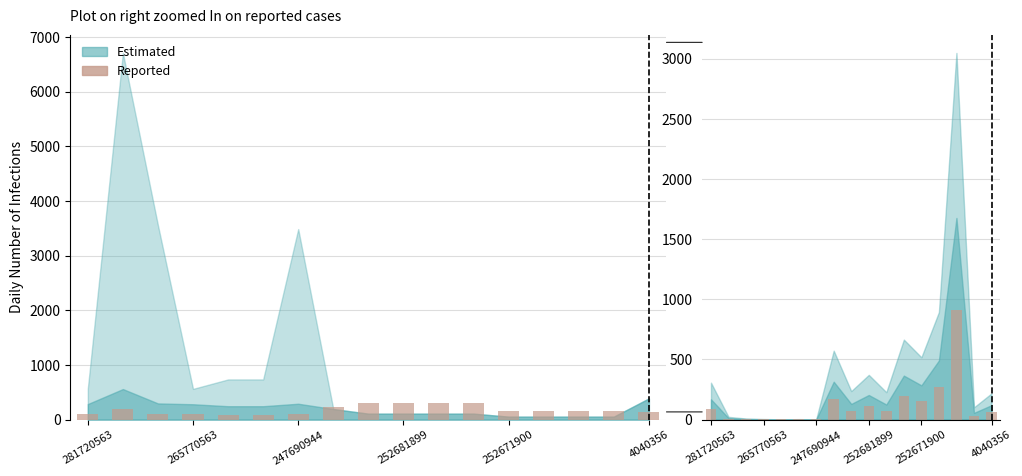

Reading right to left, transcribe all the data shown in this chart.

65.4	30.6	914.4	268.2	155.4	199.5	68.4	111.6	71.1	171.9	1.0	1.2	1.0	1.5	2.7	6.9	92.1